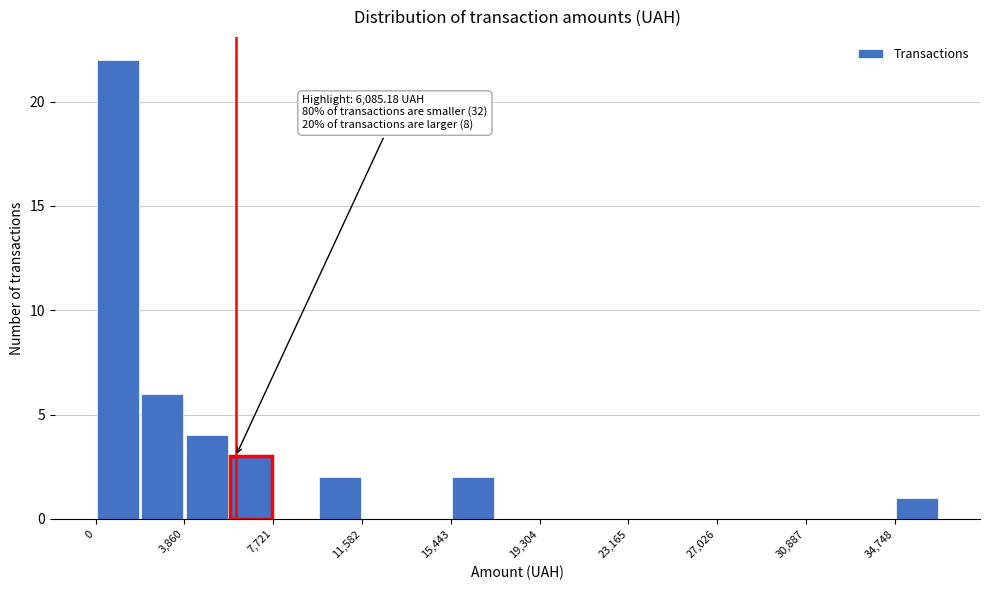

Around what value on the x-axis is the tallest bar? Give the approximate position of its centre, as read against the axis.

1000